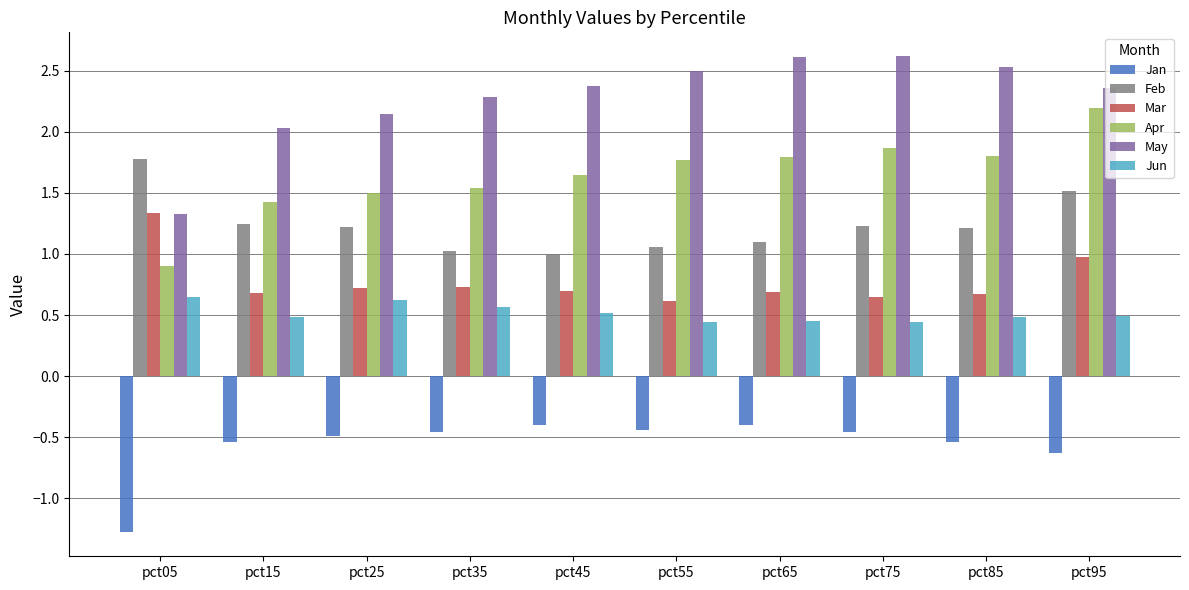

At how many categories does at least one series exceed 1?

10